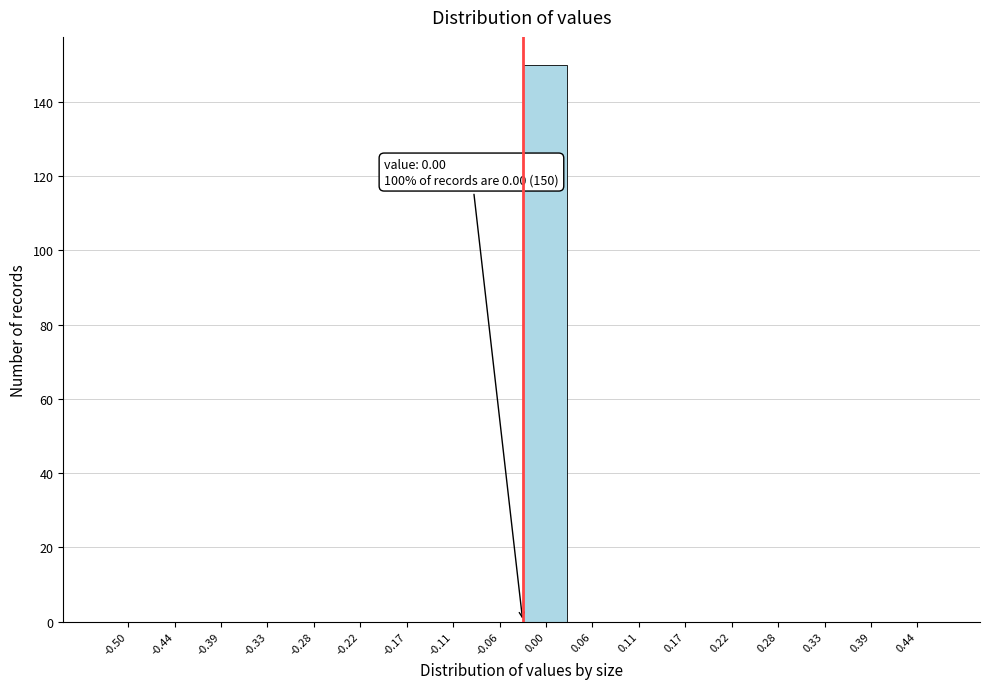

Reading right to left, extract all data points from this chart.

0.44=0	0.39=0	0.33=0	0.28=0	0.22=0	0.17=0	0.11=0	0.06=0	0.00=150	-0.06=0	-0.11=0	-0.17=0	-0.22=0	-0.28=0	-0.33=0	-0.39=0	-0.44=0	-0.50=0